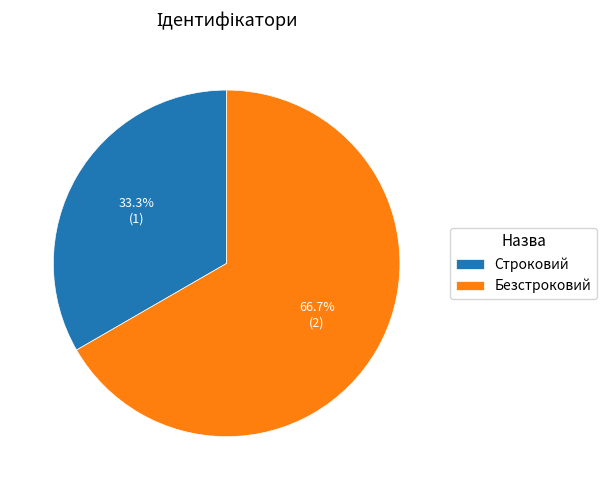

Which slice is the largest?

Безстроковий